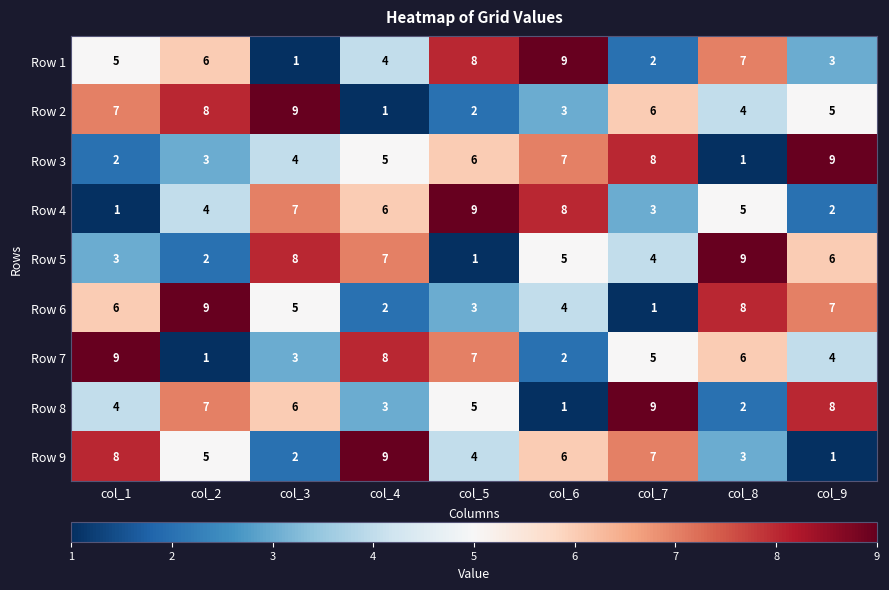

What is the maximum value for Row 2?

9